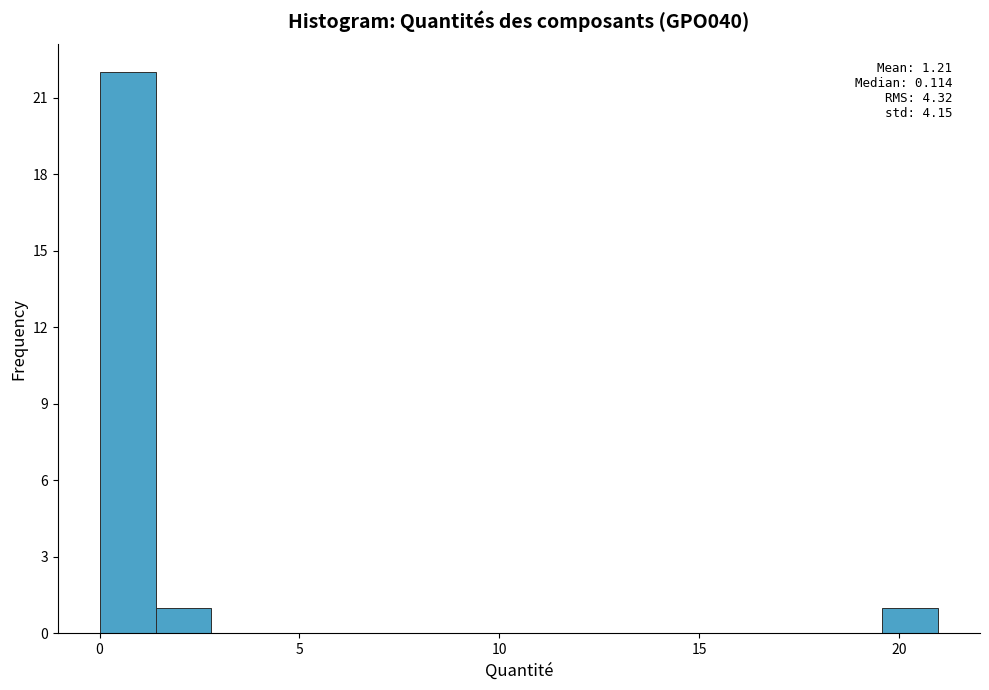

Read against the x-axis, roughly where is the centre of the tallest bar?

0.5